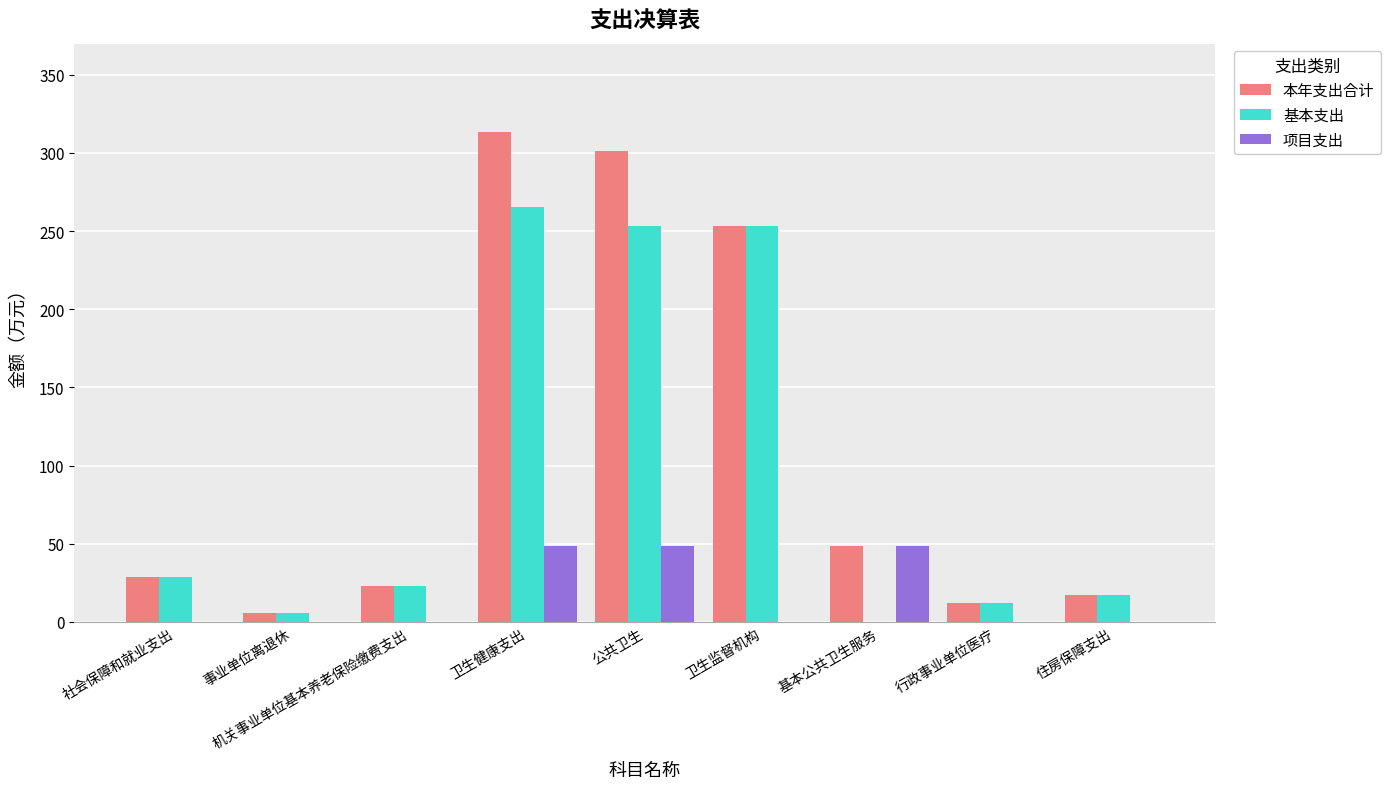

Read the 本年支出合计 value at 基本公共卫生服务.

48.4